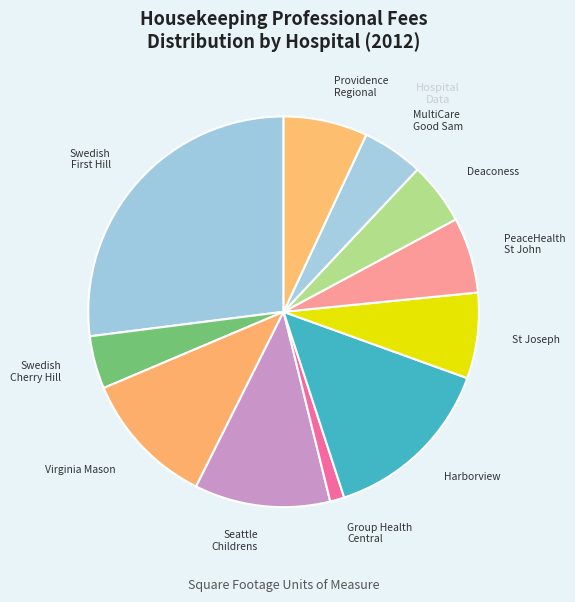

Which has a higher value, Deaconess or Swedish Cherry Hill?

Deaconess